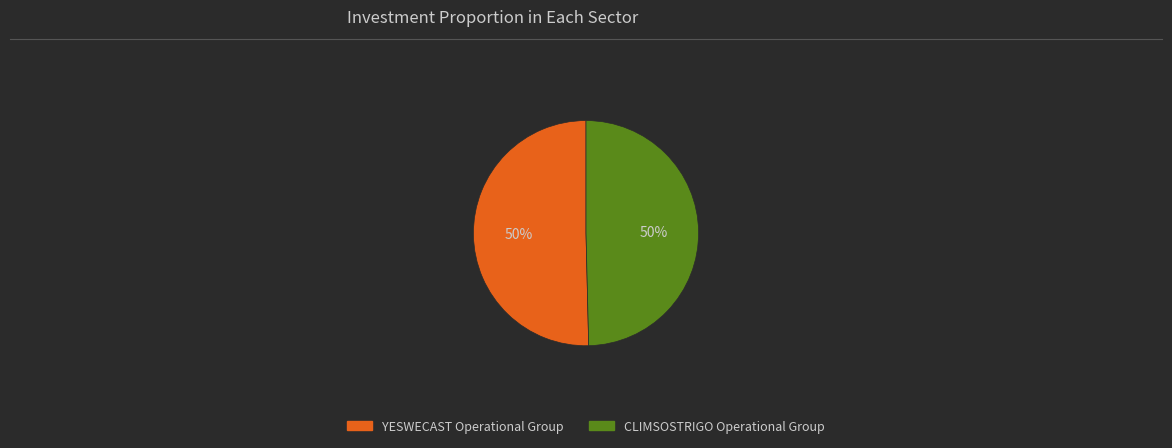

To the nearest percent, what is the average slice percentage?

50%